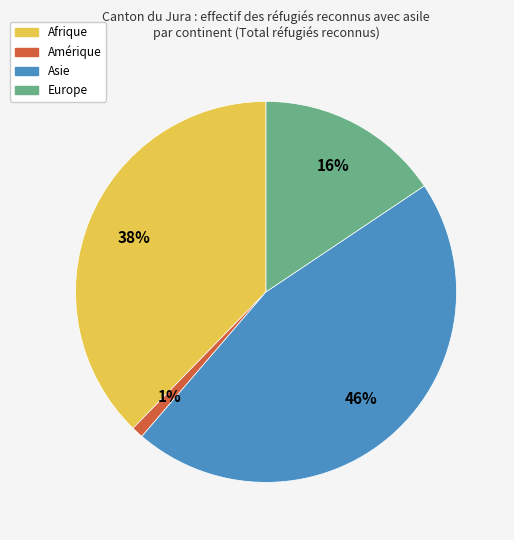

Which has a higher value, Europe or Afrique?

Afrique